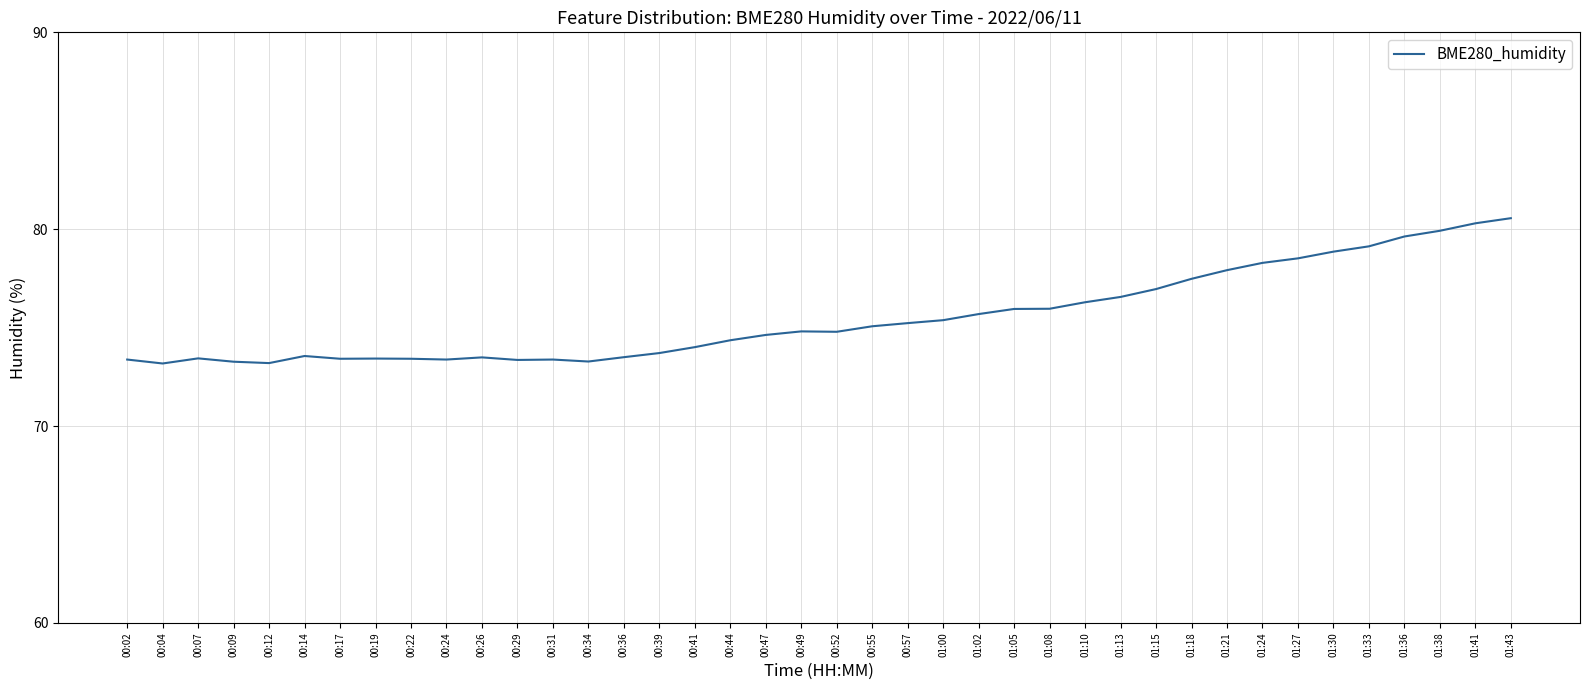

True or false: the data shows 103.7 at 00:04.

False